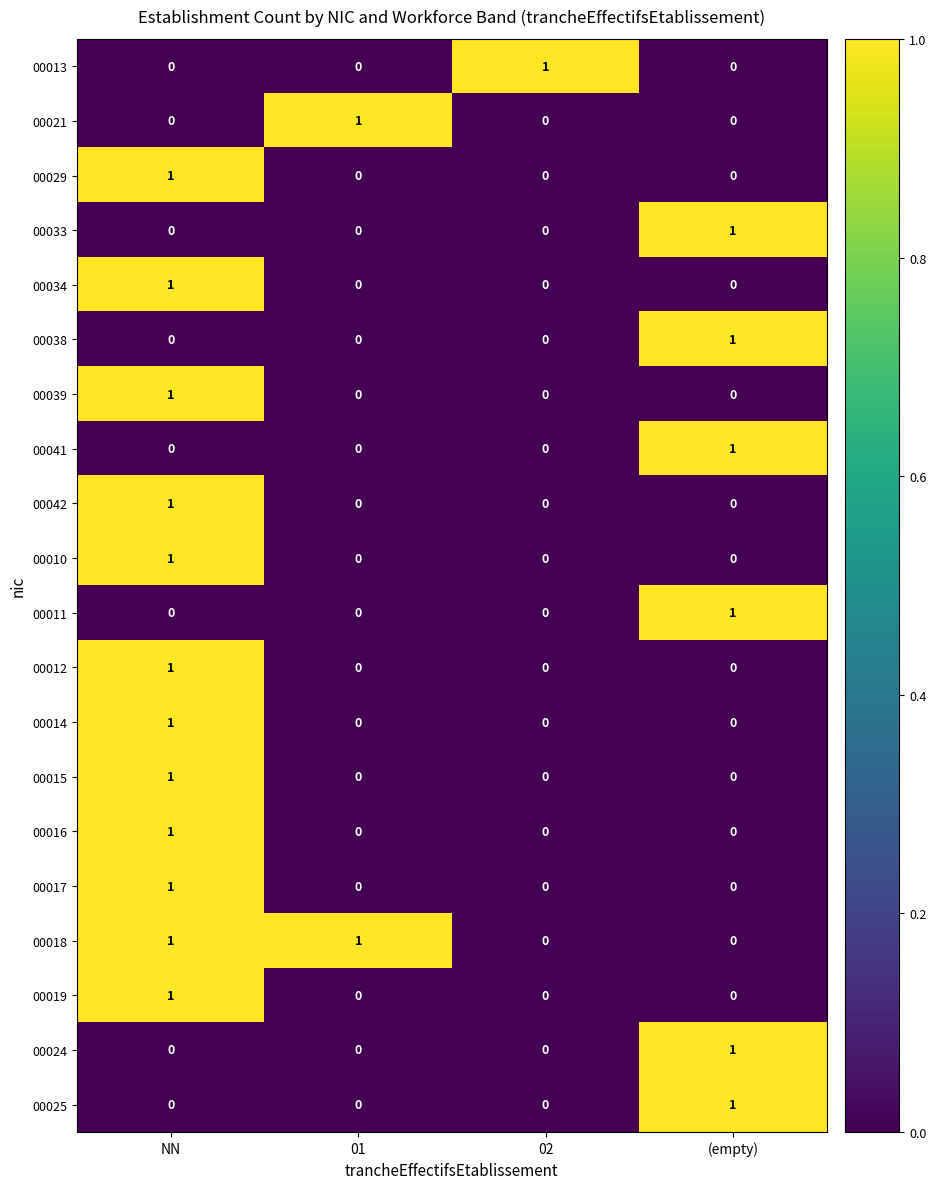

How many data points does each series have?

4